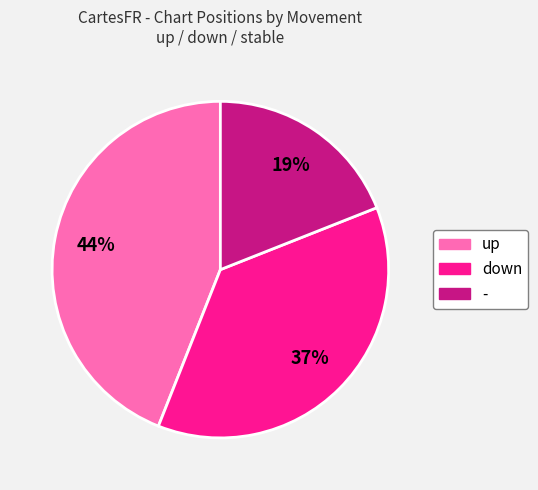

To the nearest percent, what is the combined percentage of down and -?

56%